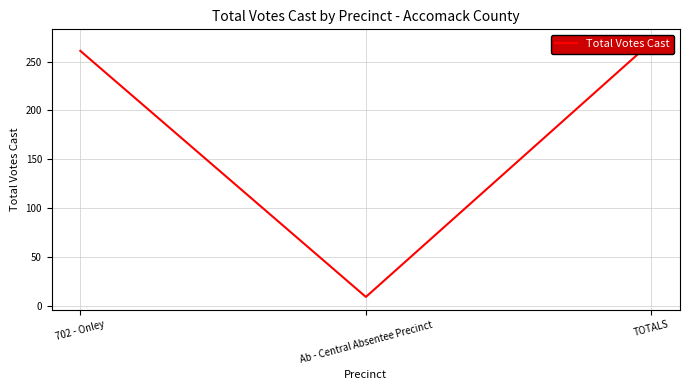

What is the change in value from 702 - Onley to TOTALS?

+9